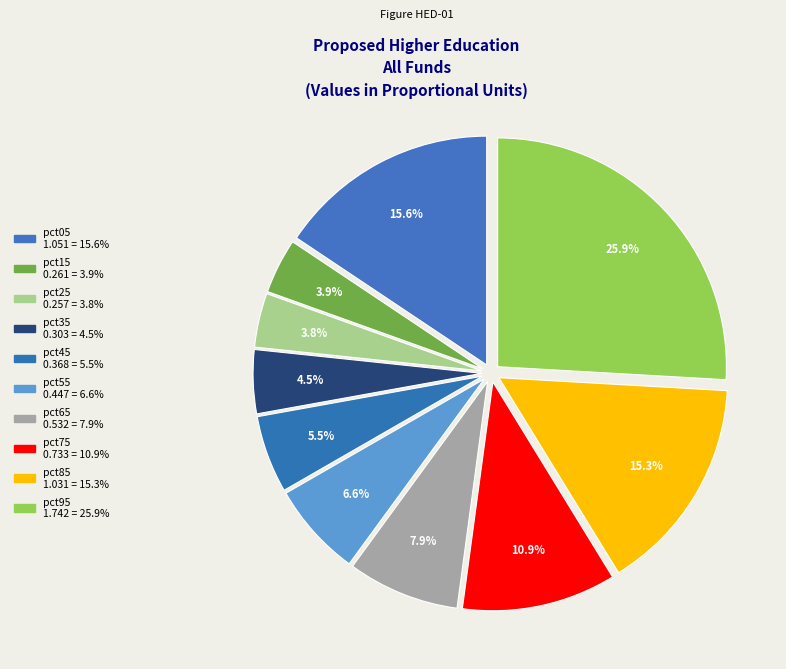

Which has a higher value, pct85 or pct65?

pct85